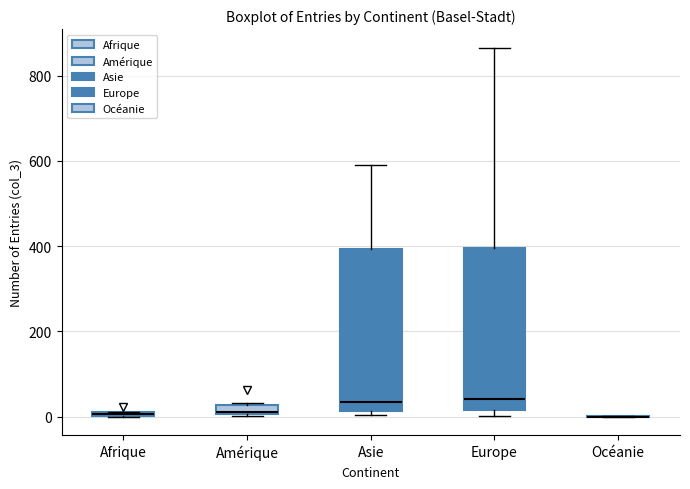

Where is the lower edge of the box for Europe on the y-axis? The values are not printed on the chart, so give them approximately, as read against the axis.

20